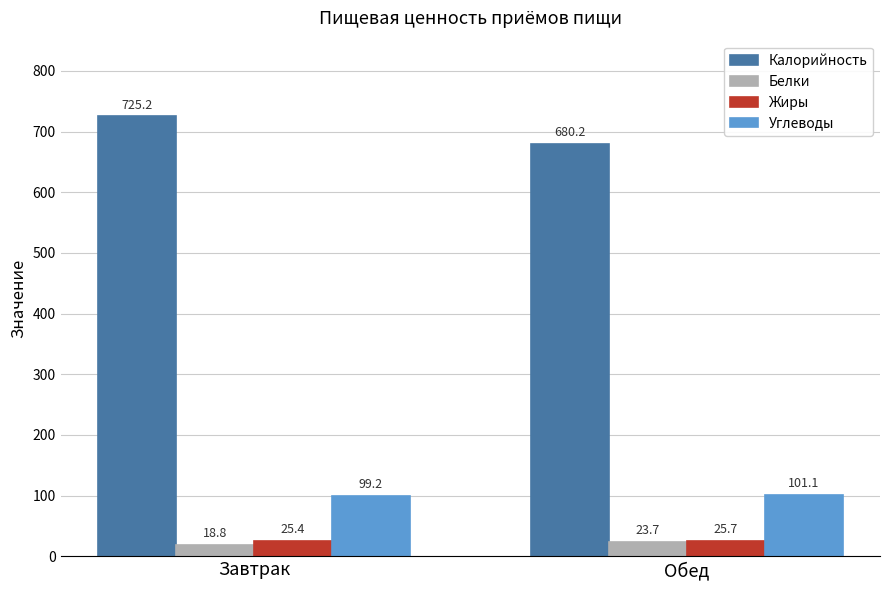

What are all the series names shown in the legend?

Калорийность, Белки, Жиры, Углеводы